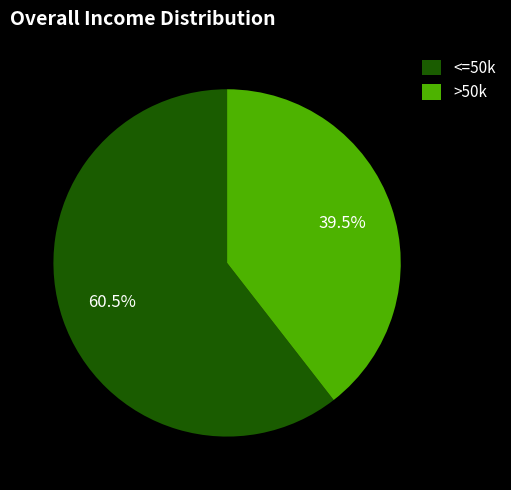

To the nearest percent, what is the difference between the largest and smallest slice percentages?

21%